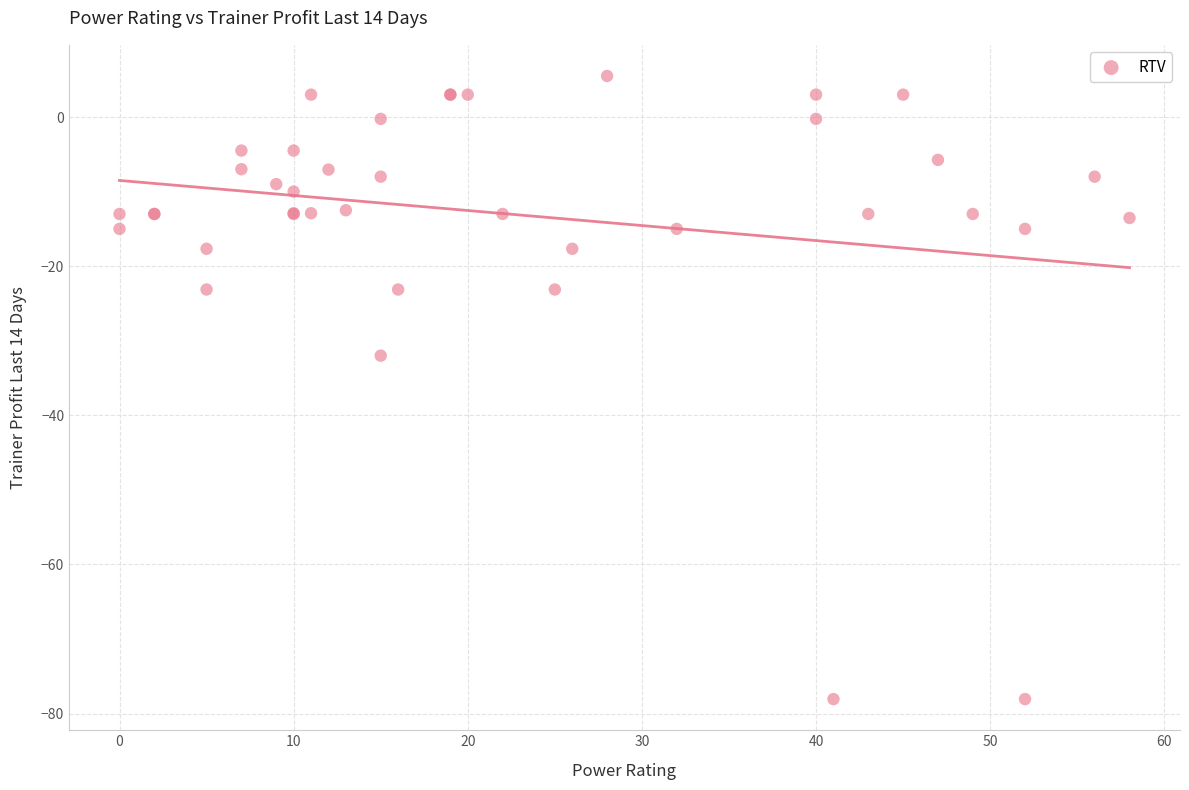

What Y value in the scatter plot is closest to -36?

-32.0